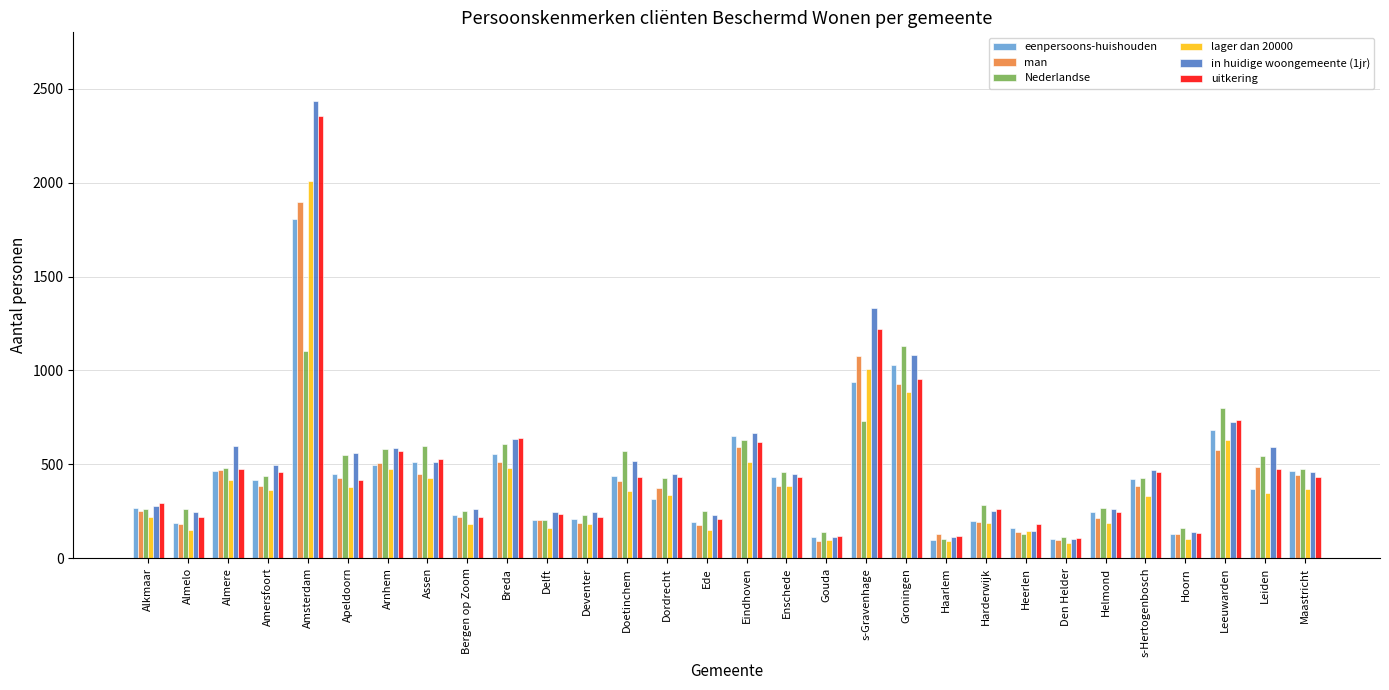

Which category has the highest value in the in huidige woongemeente (1jr) series?

Amsterdam